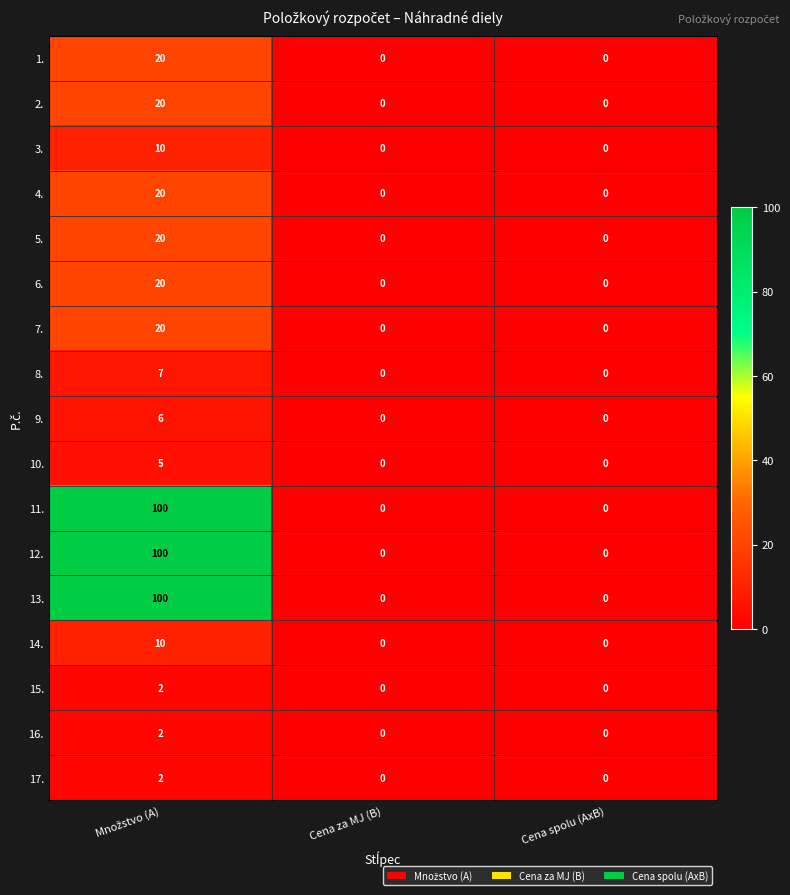

How many categories are shown in the chart?

3